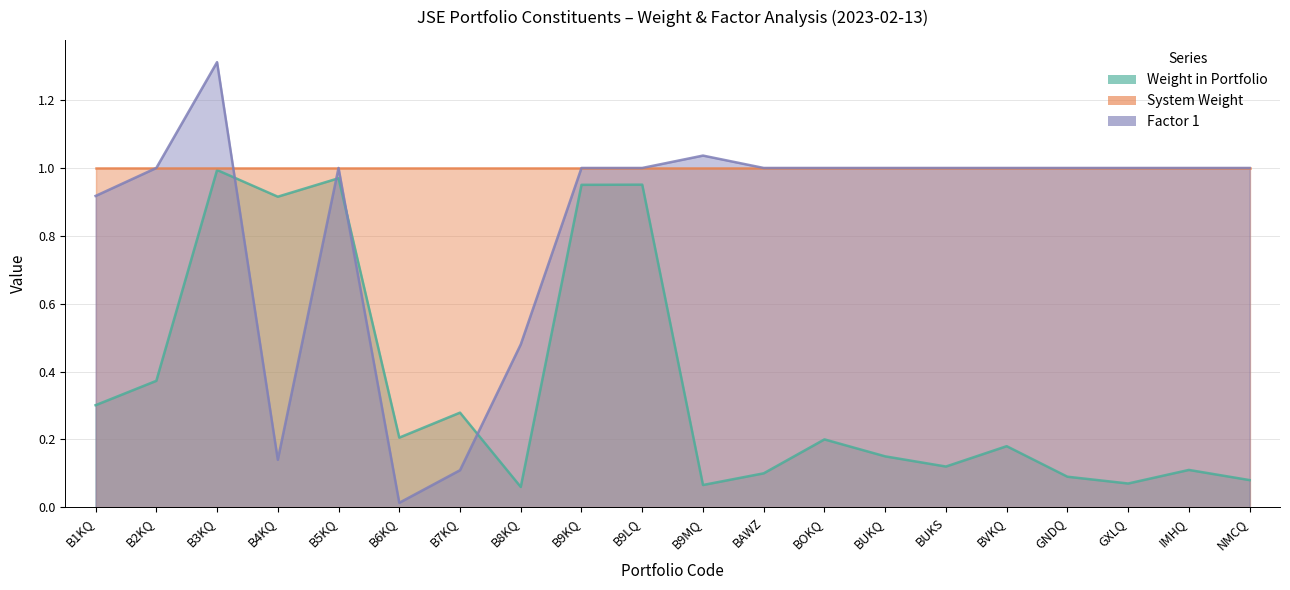

Which series changed the most between BUKQ and GNDQ?

Weight in Portfolio